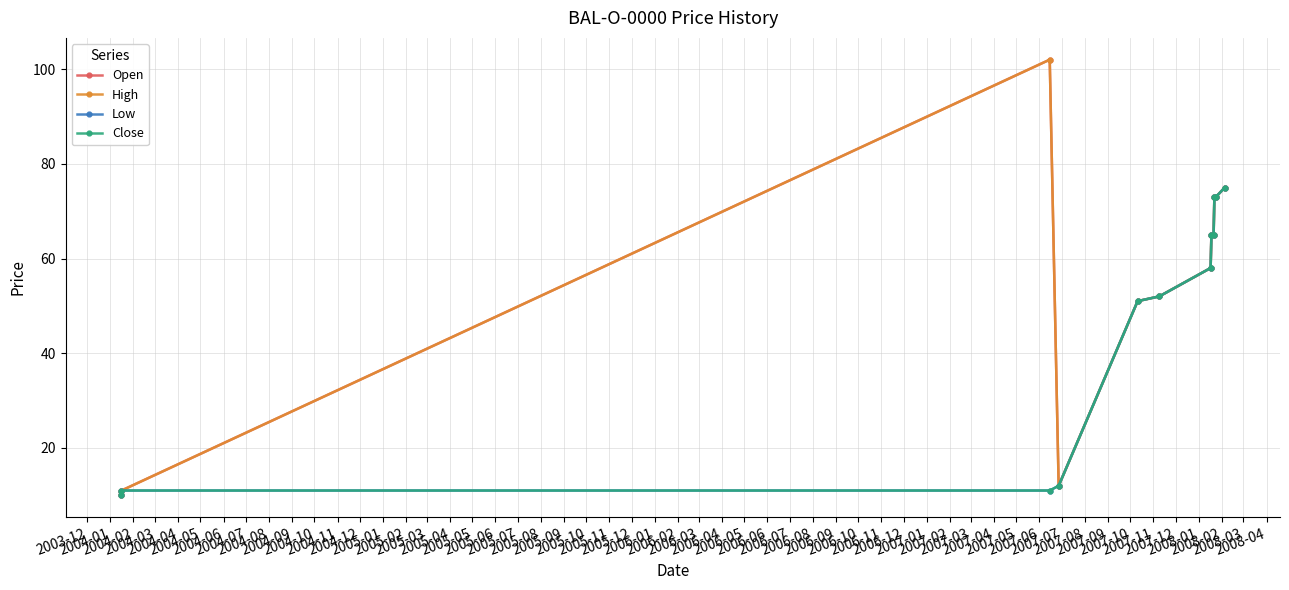

Does the chart have visible grid lines?

Yes